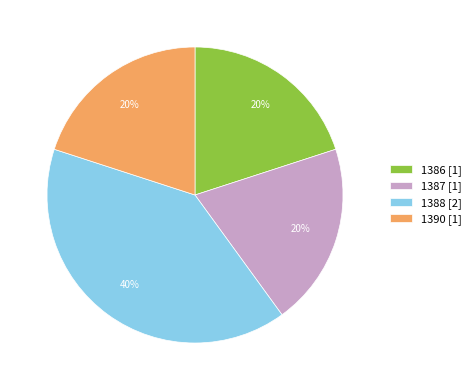

What percentage is the 1386 slice, to the nearest percent?

20%